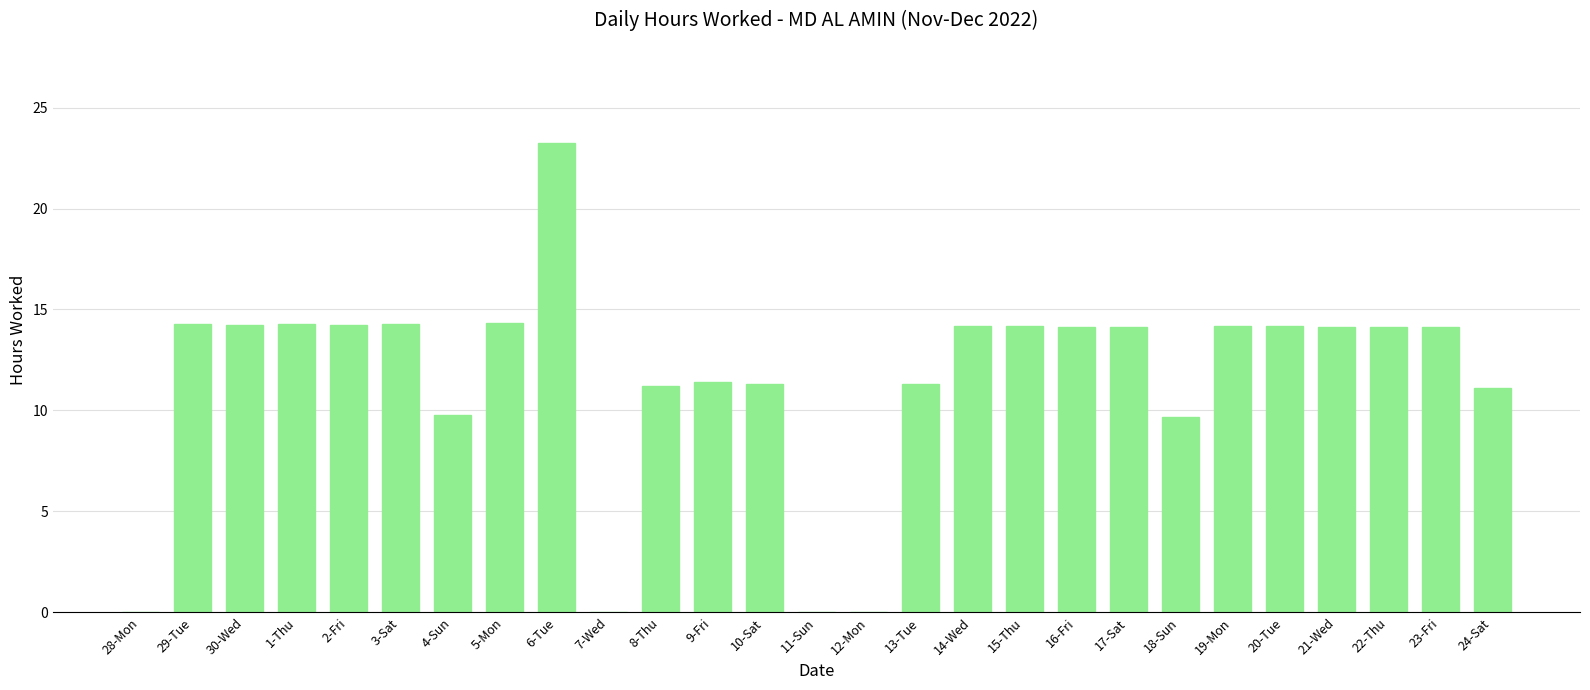

Which category has the highest value across all series?

6-Tue